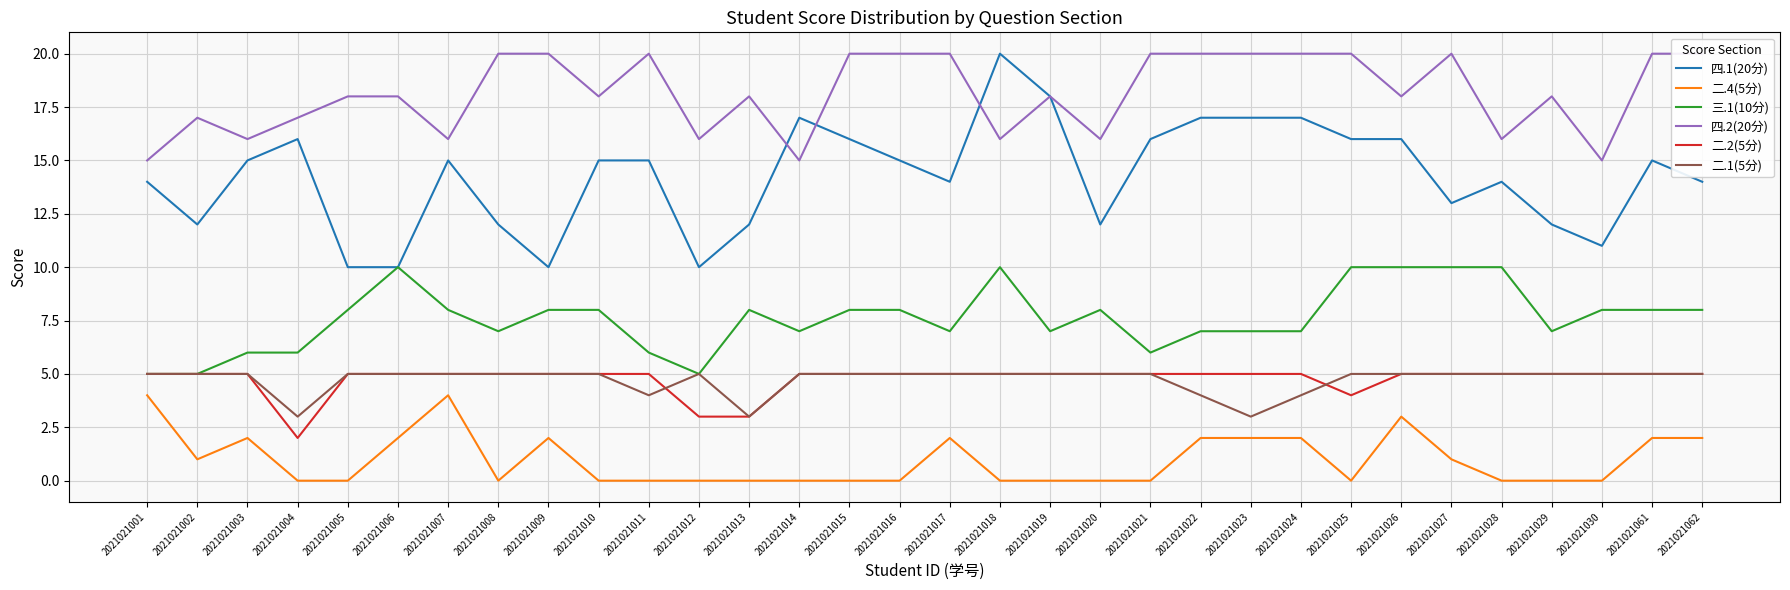

Rank the categories by 四.2(20分) value from highest to lowest.

2021021008, 2021021009, 2021021011, 2021021015, 2021021016, 2021021017, 2021021021, 2021021022, 2021021023, 2021021024, 2021021025, 2021021027, 2021021061, 2021021062, 2021021005, 2021021006, 2021021010, 2021021013, 2021021019, 2021021026, 2021021029, 2021021002, 2021021004, 2021021003, 2021021007, 2021021012, 2021021018, 2021021020, 2021021028, 2021021001, 2021021014, 2021021030